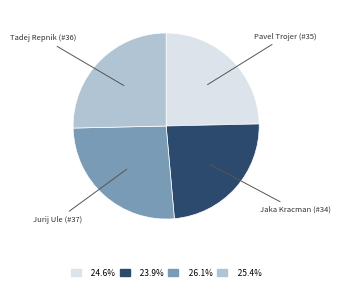

Is there a majority slice in this chart?

No